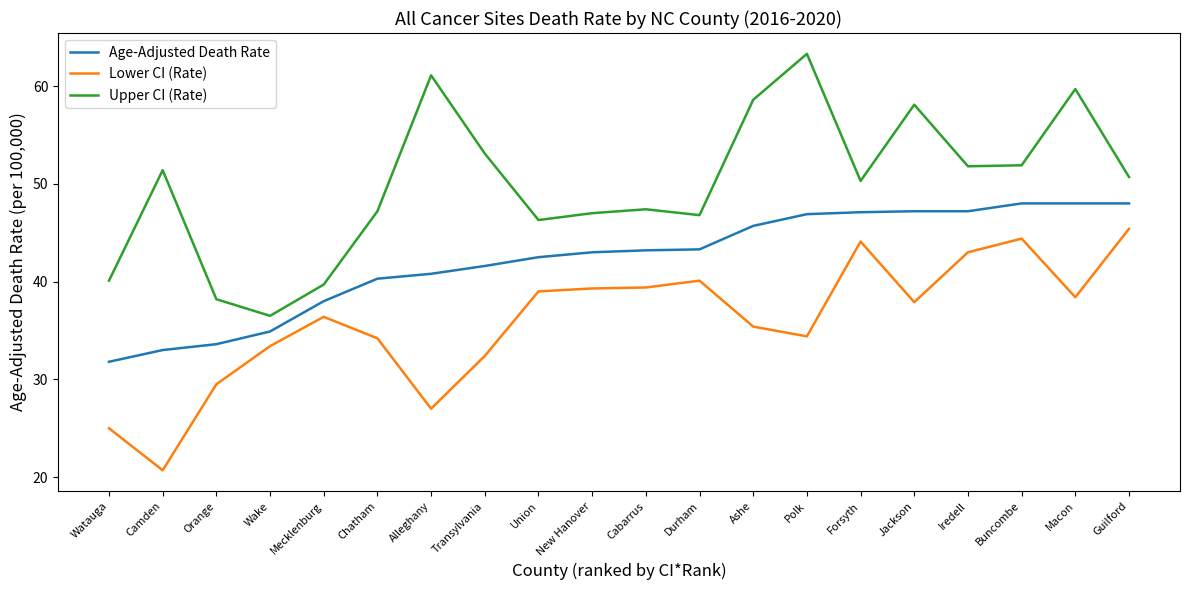

What is the difference between the maximum and minimum values in the Upper CI (Rate) series?

26.8